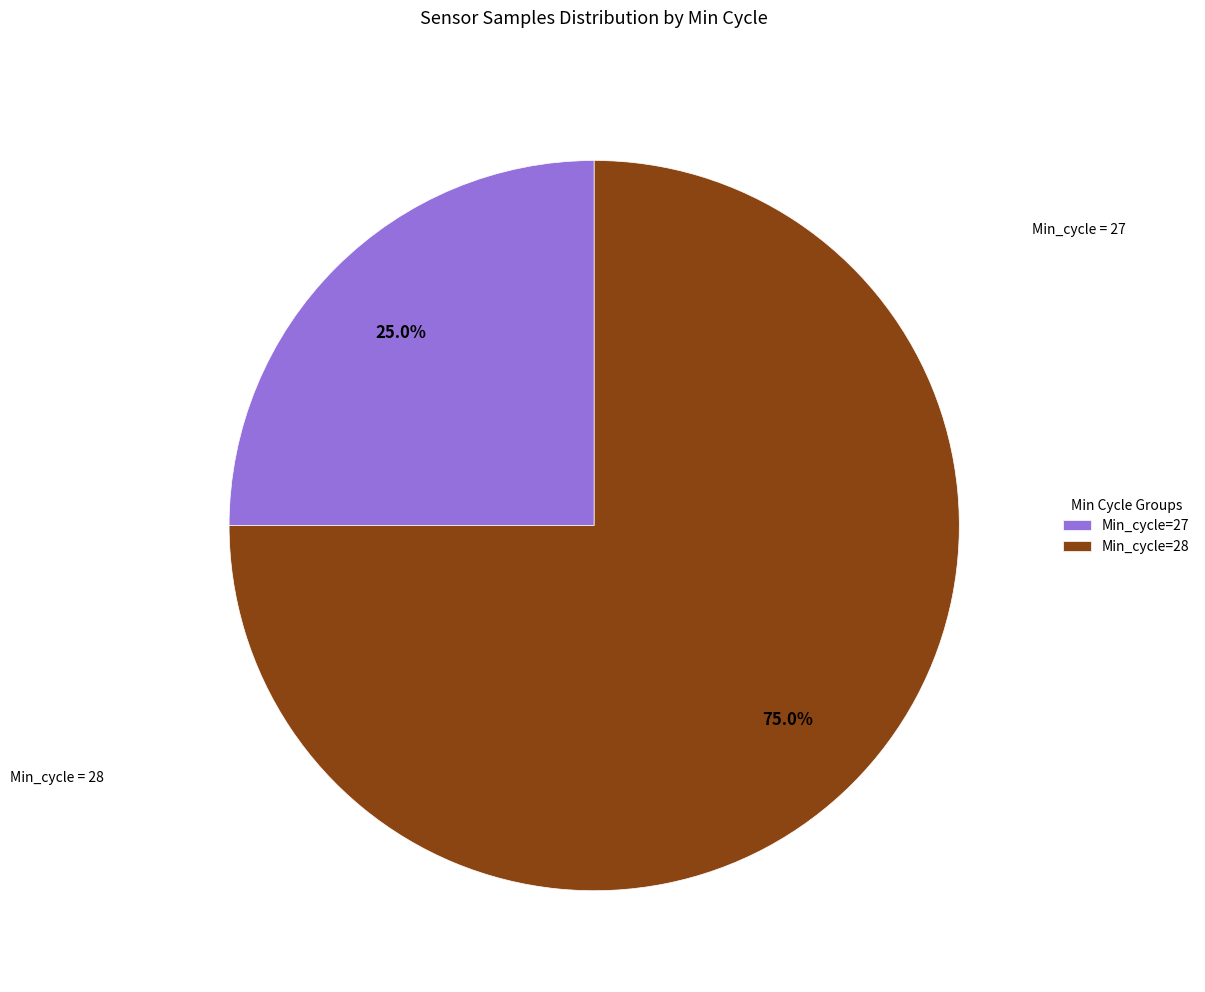

Count the number of slices in the pie.

2